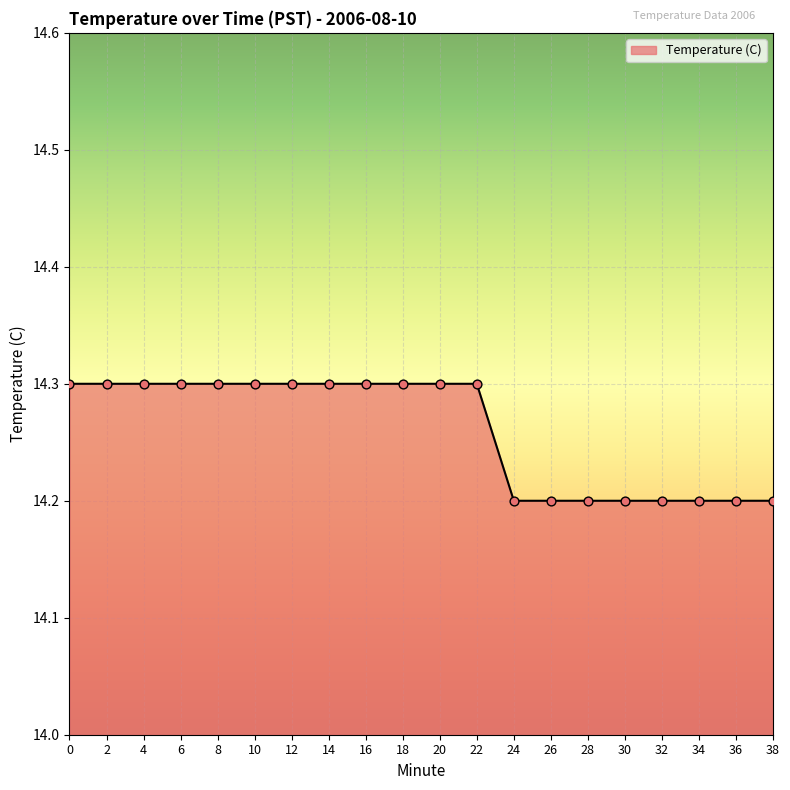

Approximately how many times larger is the value at 2 compared to 0?

1.0